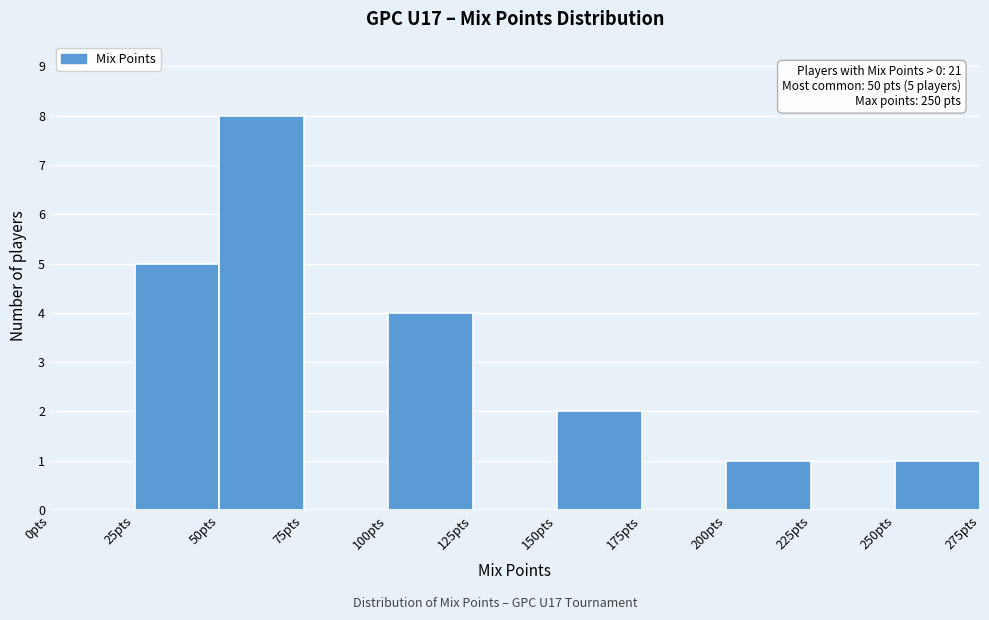

Which range on the x-axis has the tallest bar?

50 to 75